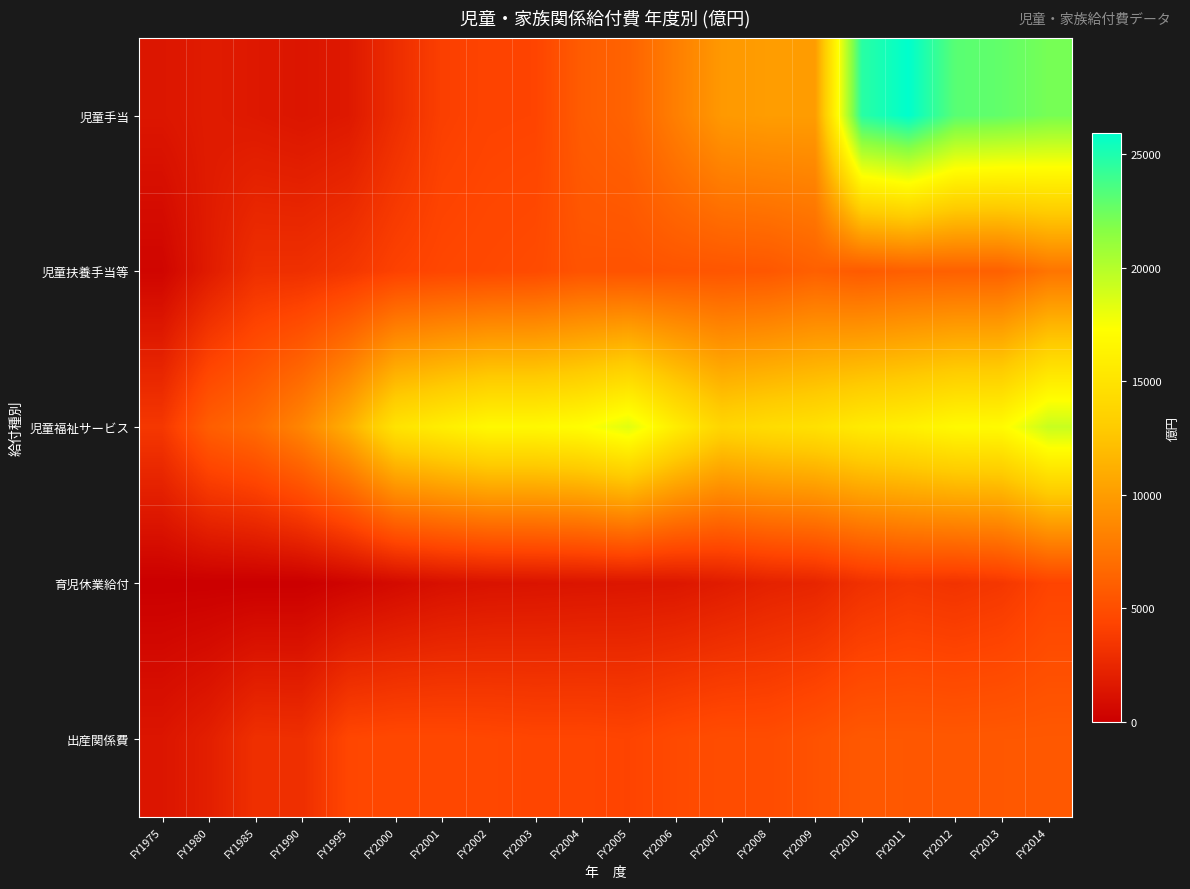

Which series changed the most between FY2005 and FY2009?

児童手当